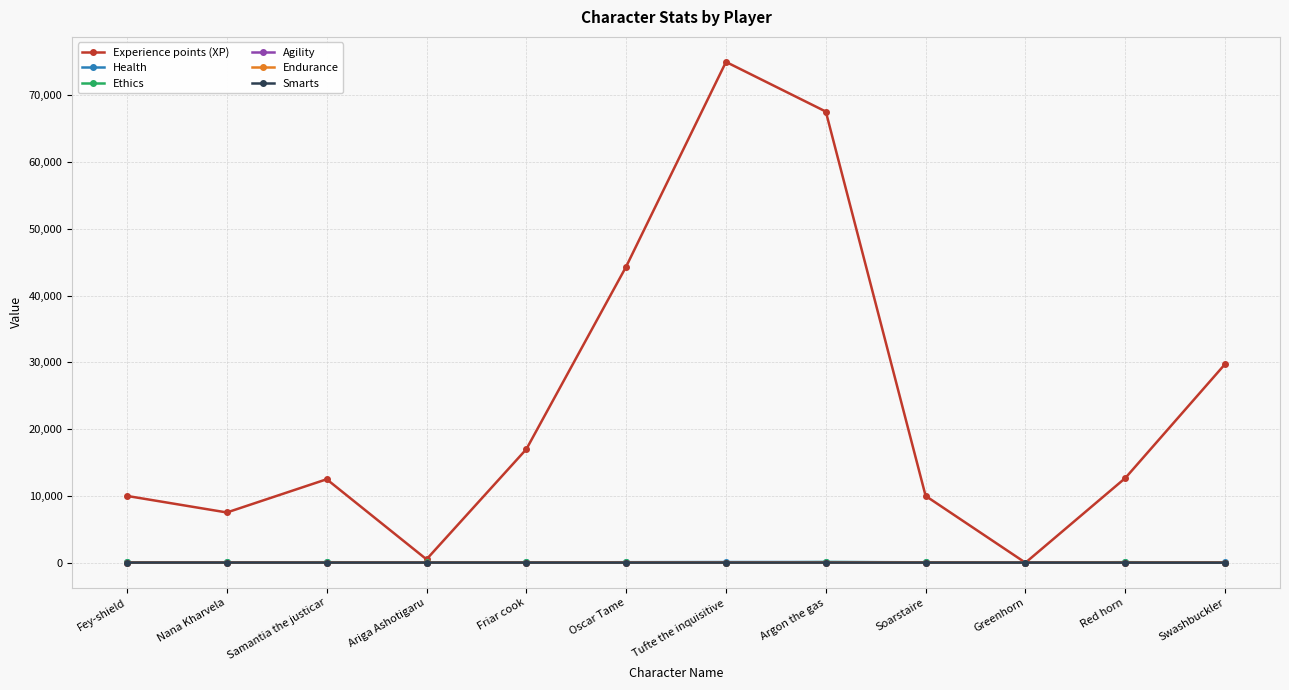

Is the value of Experience points (XP) at Tufte the inquisitive greater than the value of Ethics at Red horn?

Yes